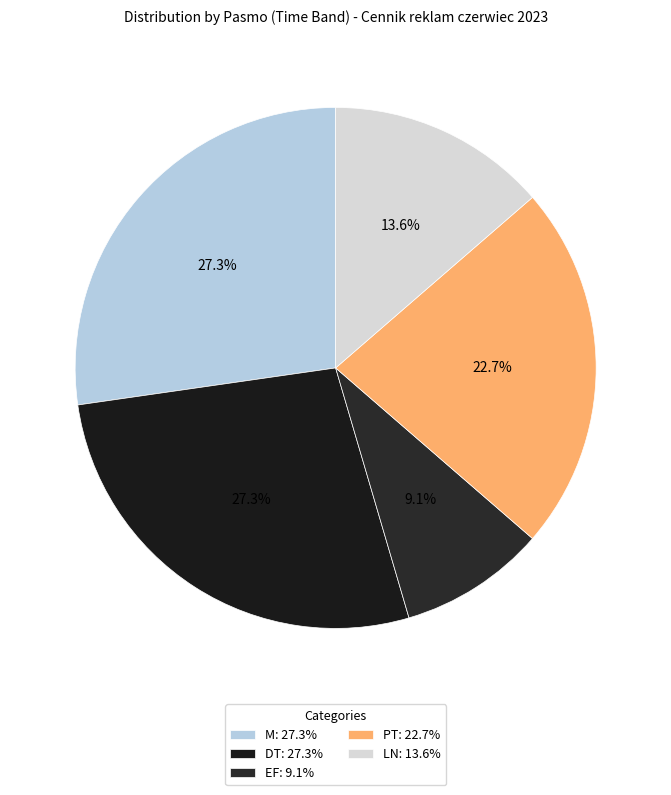

What percentage is the LN slice, to the nearest percent?

14%